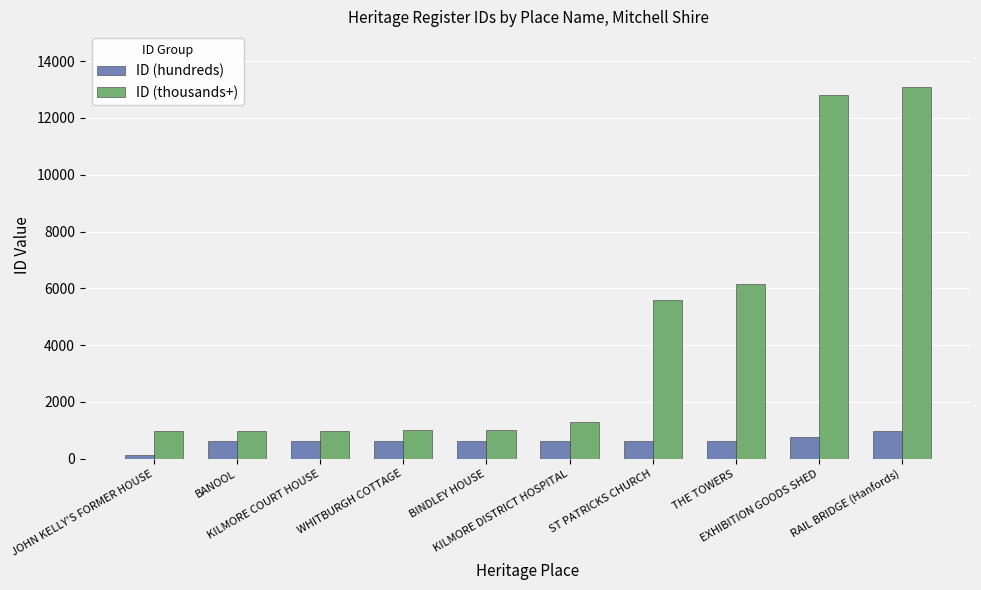

What is the label of the 10th bar from the right?

JOHN KELLY'S FORMER HOUSE